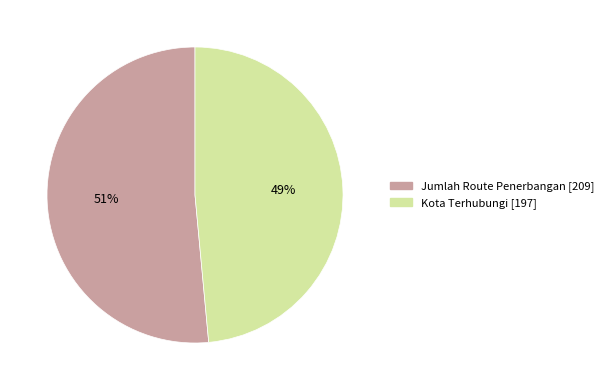

What percentage is the Kota Terhubungi slice, to the nearest percent?

49%